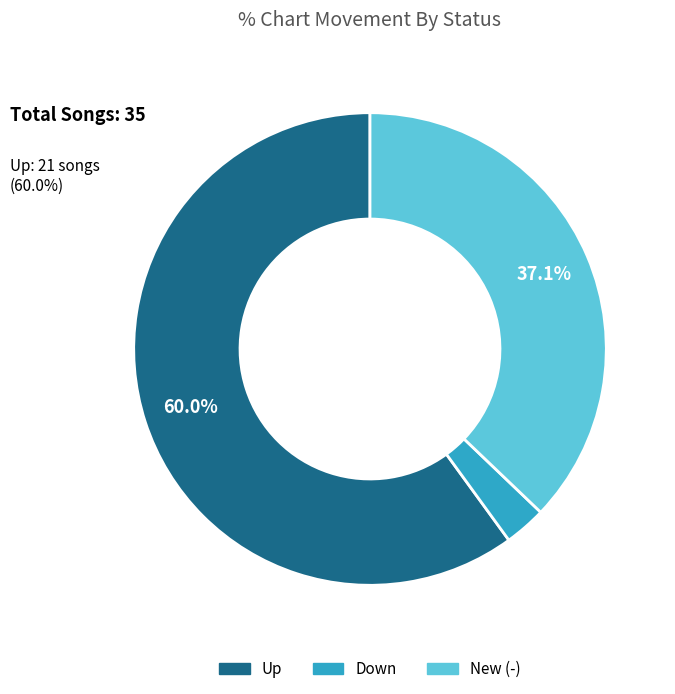

Is there any slice that represents more than half of the pie?

Yes